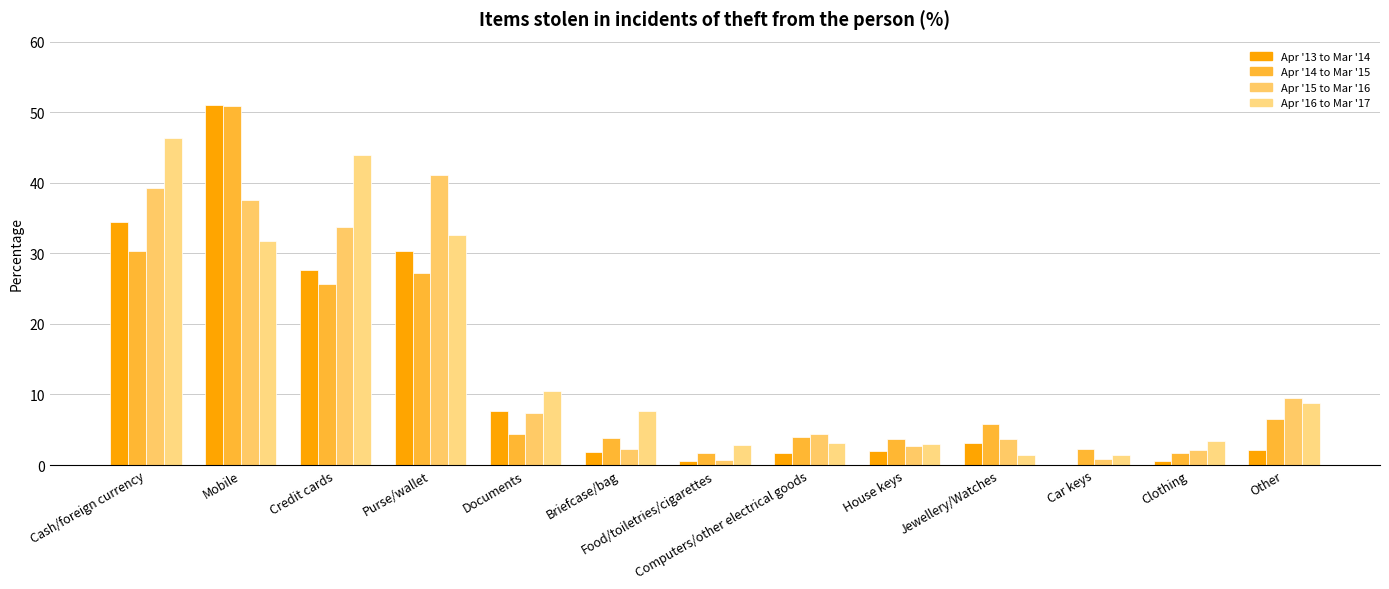

Reading left to right, list all the values displayed in this chart.

Apr '13 to Mar '14: Cash/foreign currency=34.5	Mobile=51.1	Credit cards=27.6	Purse/wallet=30.3	Documents=7.6	Briefcase/bag=1.8	Food/toiletries/cigarettes=0.5	Computers/other electrical goods=1.7	House keys=2.0	Jewellery/Watches=3.1	Car keys=0.0	Clothing=0.6	Other=2.1
Apr '14 to Mar '15: Cash/foreign currency=30.3	Mobile=50.9	Credit cards=25.7	Purse/wallet=27.2	Documents=4.4	Briefcase/bag=3.8	Food/toiletries/cigarettes=1.7	Computers/other electrical goods=4.0	House keys=3.6	Jewellery/Watches=5.8	Car keys=2.2	Clothing=1.7	Other=6.6
Apr '15 to Mar '16: Cash/foreign currency=39.3	Mobile=37.5	Credit cards=33.8	Purse/wallet=41.1	Documents=7.4	Briefcase/bag=2.3	Food/toiletries/cigarettes=0.8	Computers/other electrical goods=4.4	House keys=2.7	Jewellery/Watches=3.7	Car keys=0.9	Clothing=2.2	Other=9.4
Apr '16 to Mar '17: Cash/foreign currency=46.3	Mobile=31.8	Credit cards=43.9	Purse/wallet=32.6	Documents=10.5	Briefcase/bag=7.7	Food/toiletries/cigarettes=2.8	Computers/other electrical goods=3.1	House keys=3.0	Jewellery/Watches=1.4	Car keys=1.4	Clothing=3.4	Other=8.8